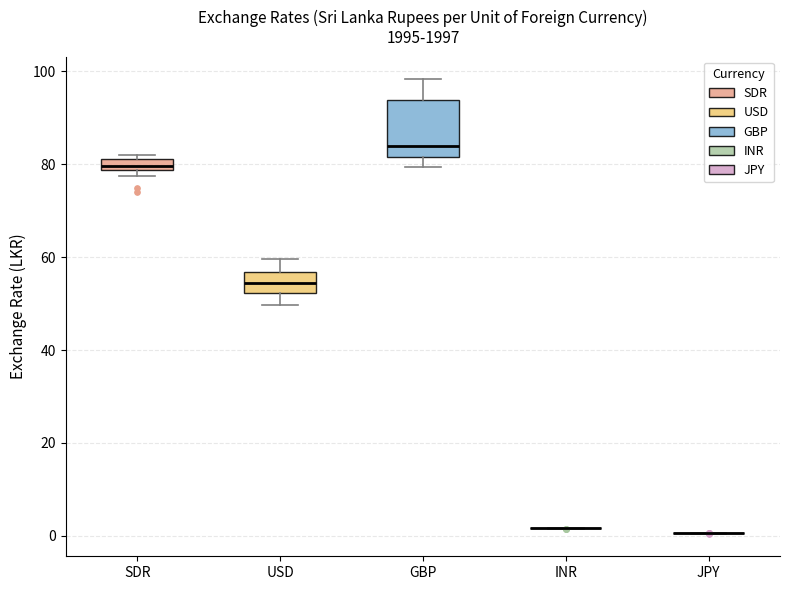

Where is the upper edge of the box for SDR on the y-axis? The values are not printed on the chart, so give them approximately, as read against the axis.

82